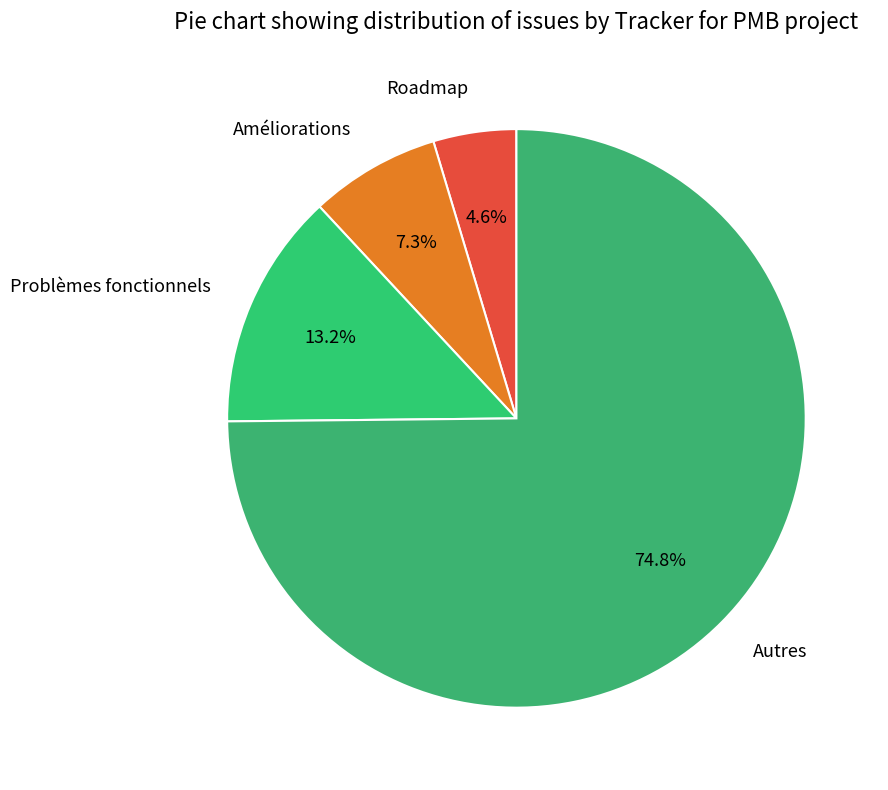

Which slice represents more than half of the pie?

Autres